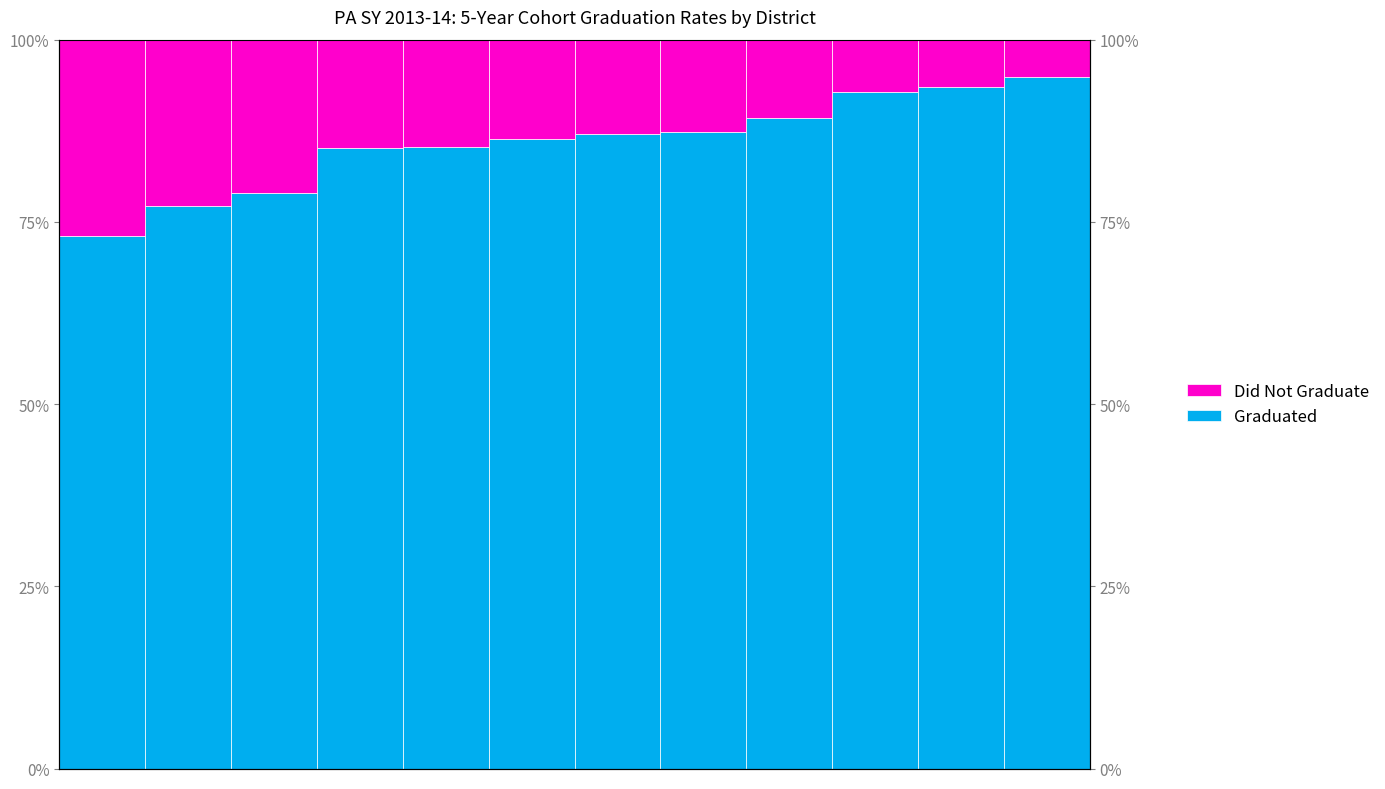

Is the value of Did Not Graduate at 8 greater than the value of Graduated at 7?

No